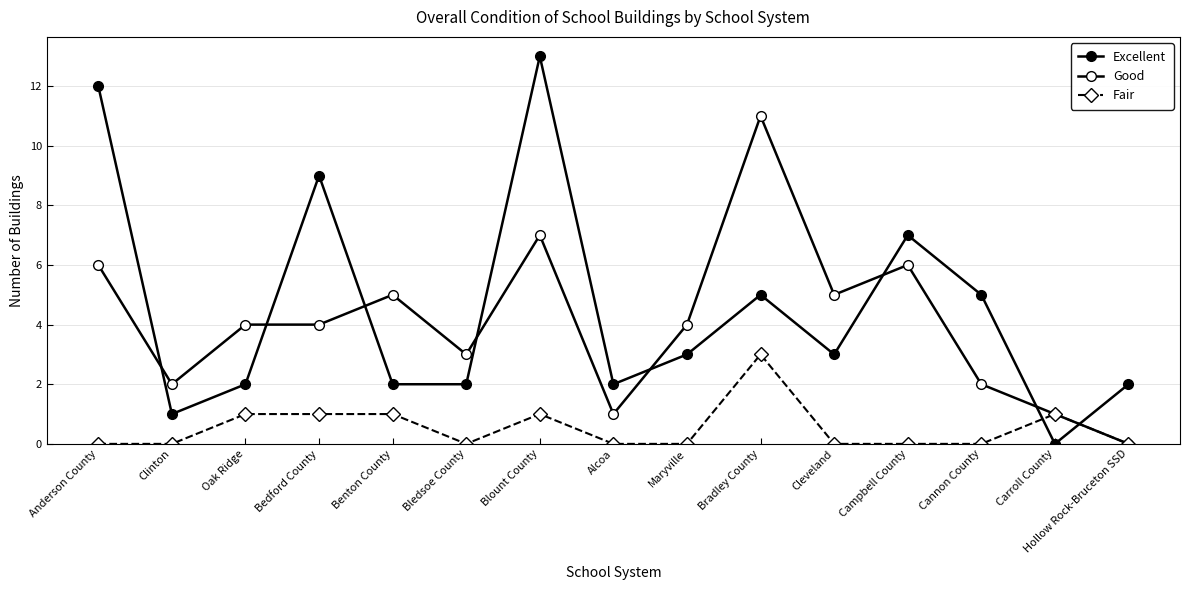

How many lines are shown in the chart?

3